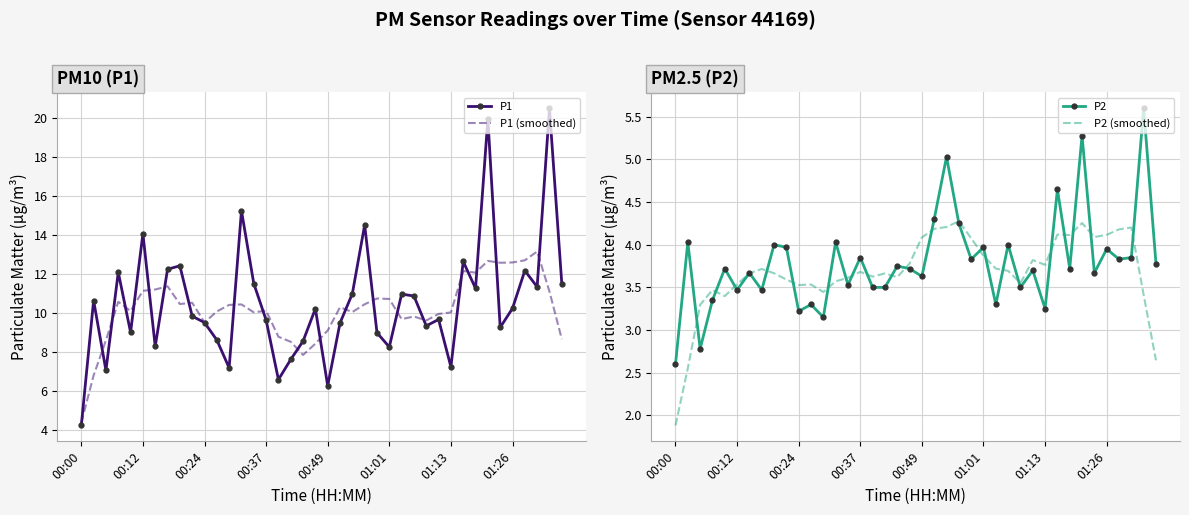

True or false: P2 has a value of 3.6 at 00:00.

False